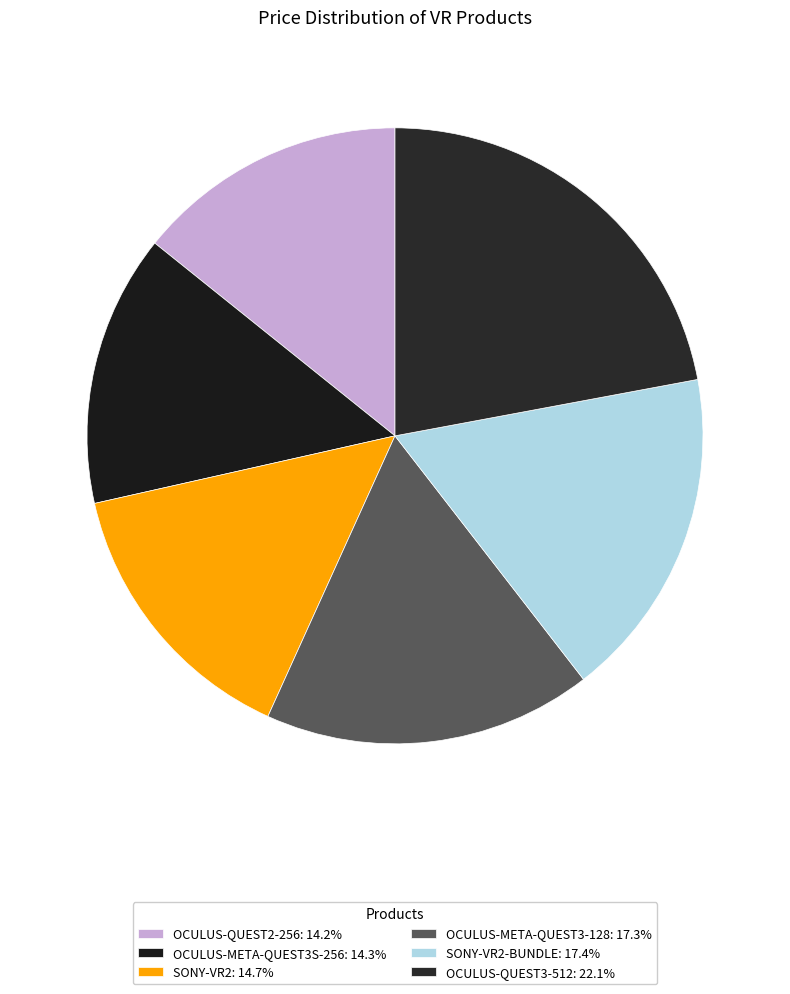

How many slices are in this pie chart?

6